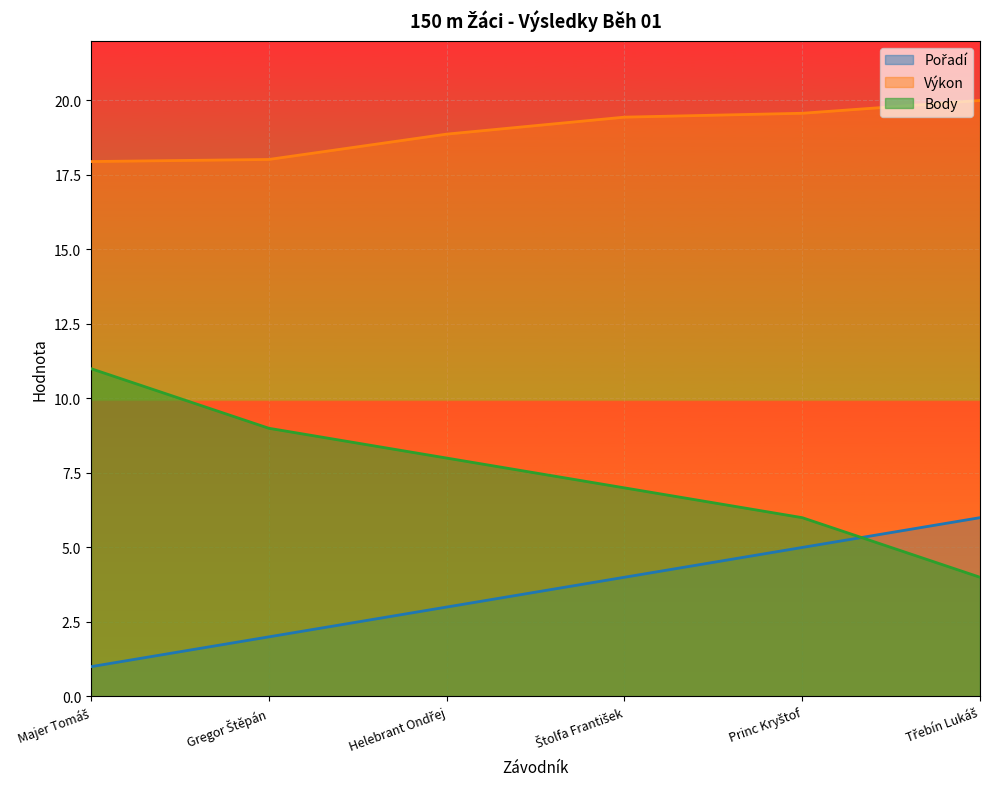

At which label does Body reach its peak?

Majer Tomáš